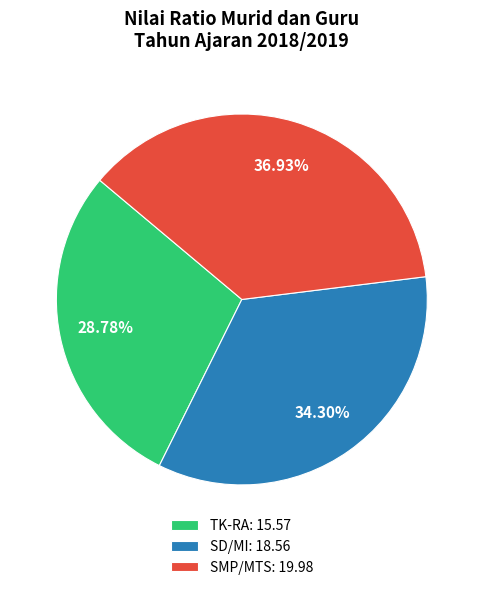

Approximately how many times larger is the value at TK-RA: 15.57 compared to SMP/MTS: 19.98?

0.8